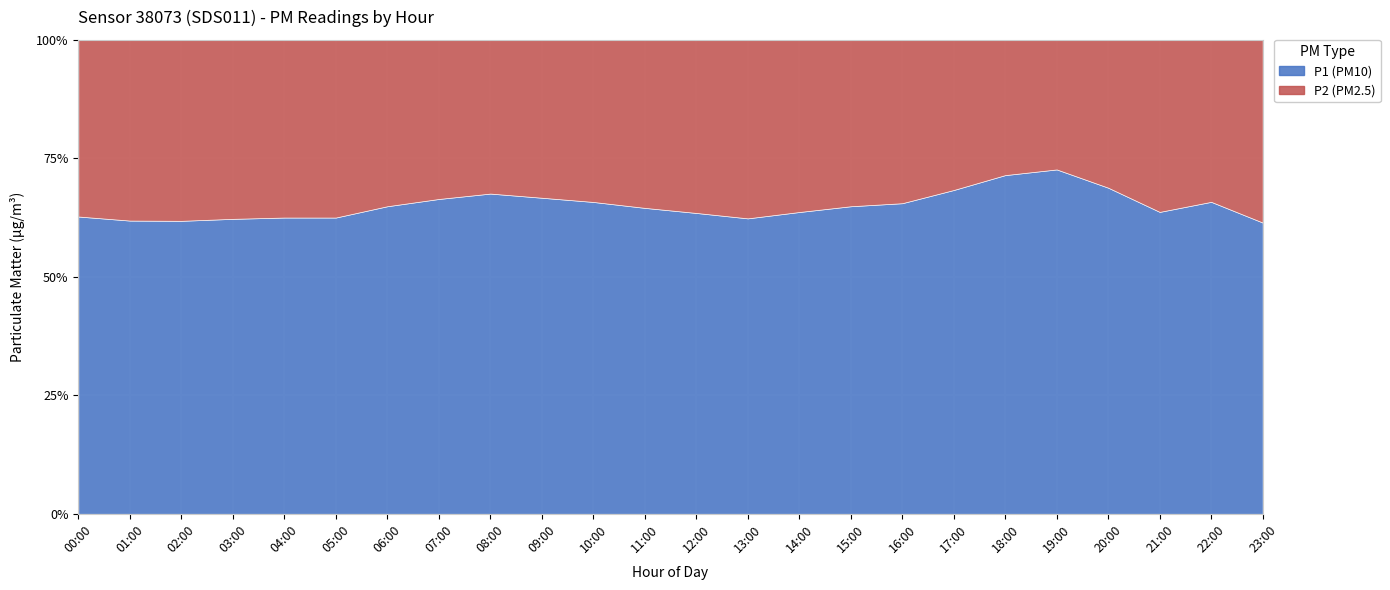

True or false: P2 (PM2.5) and P1 (PM10) cross at least once.

False